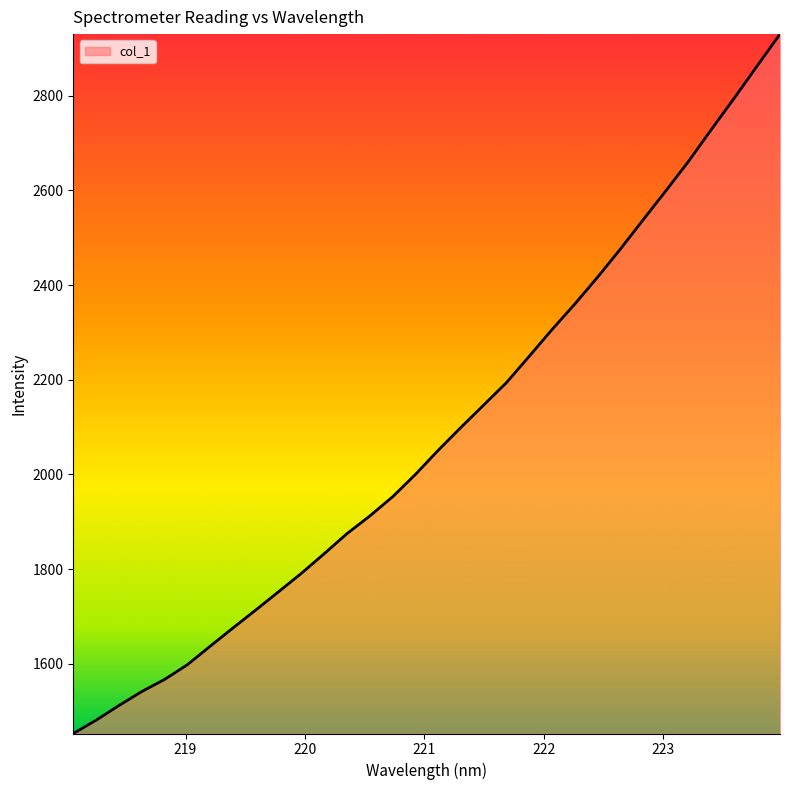

What is the greatest value displayed?

2929.8